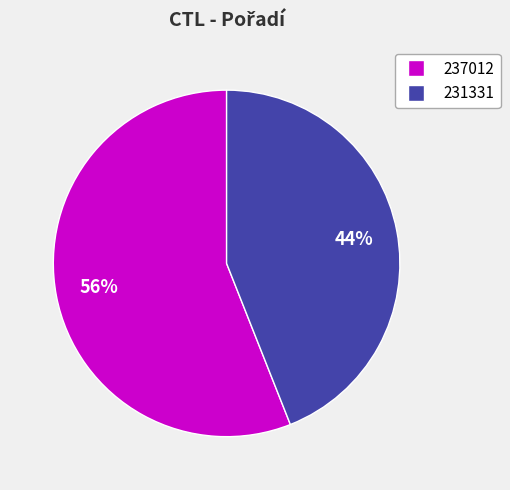

What is the majority slice?

237012